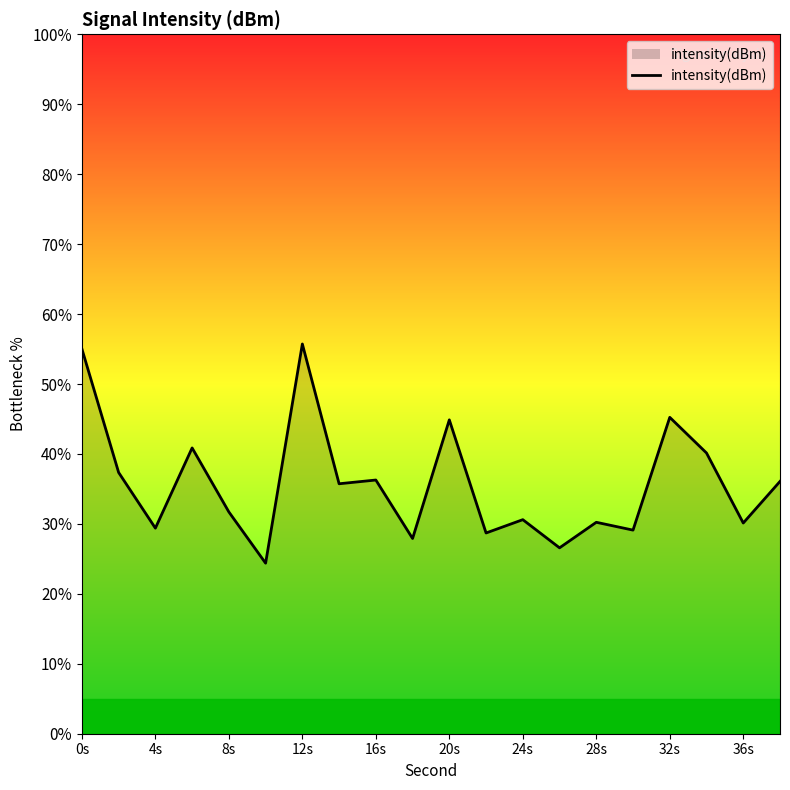

What is the smallest value displayed?

24.4